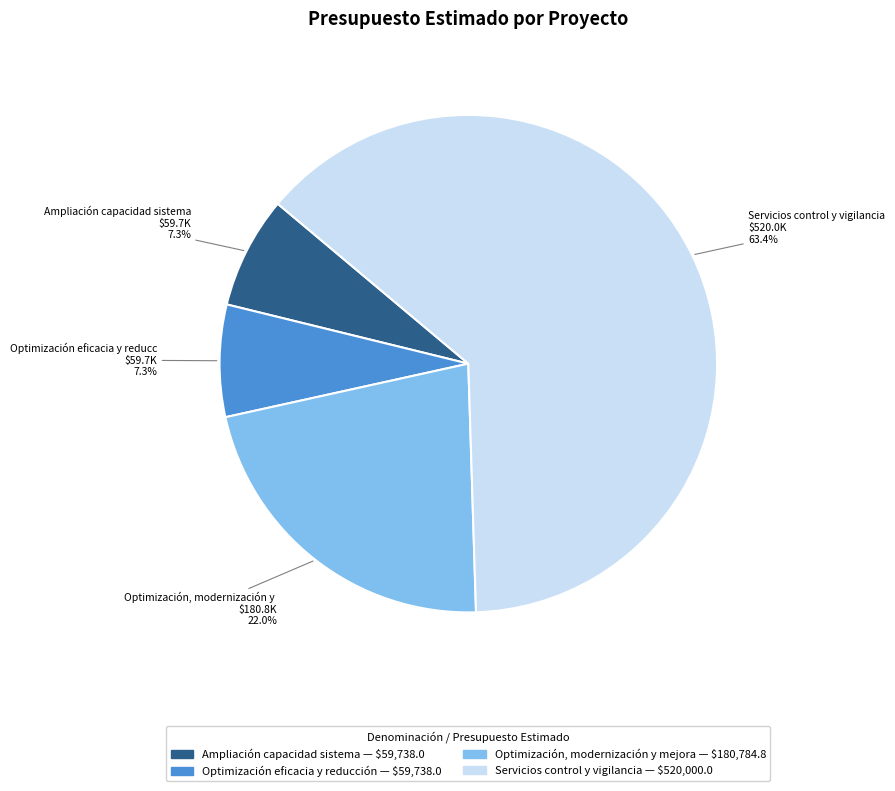

What percentage is the Optimización eficacia y reducción slice, to the nearest percent?

7%